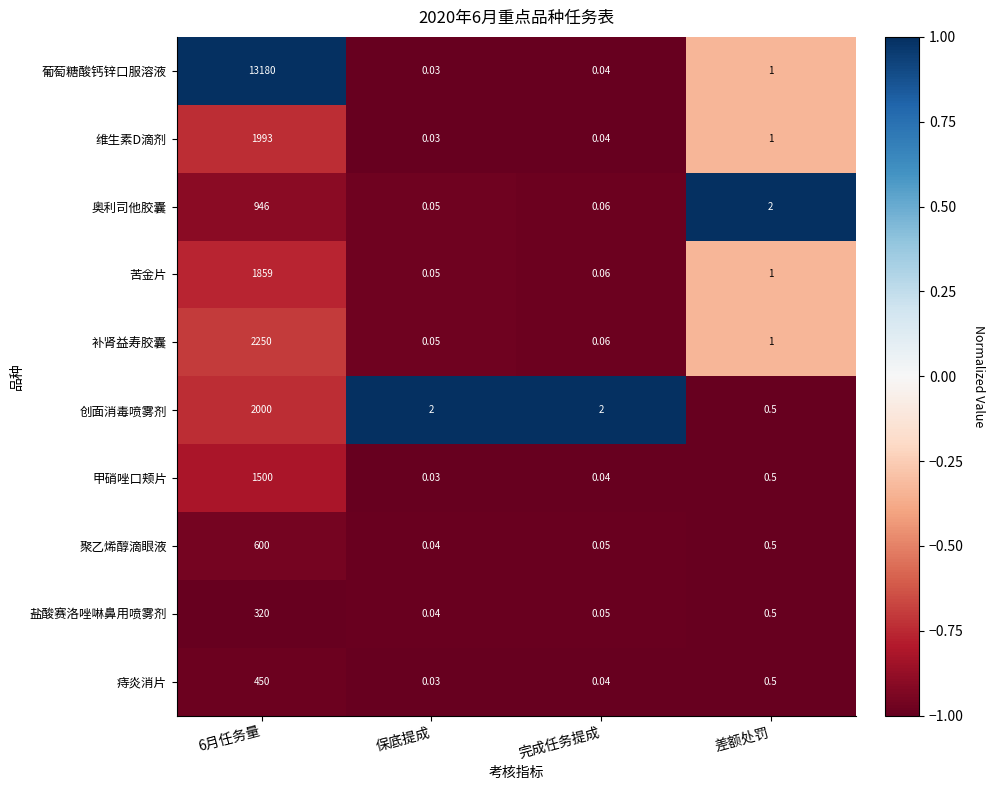

List the series in order of their peak value, lowest first.

盐酸赛洛唑啉鼻用喷雾剂, 痔炎消片, 聚乙烯醇滴眼液, 奥利司他胶囊, 甲硝唑口颊片, 苦金片, 维生素D滴剂, 创面消毒喷雾剂, 补肾益寿胶囊, 葡萄糖酸钙锌口服溶液